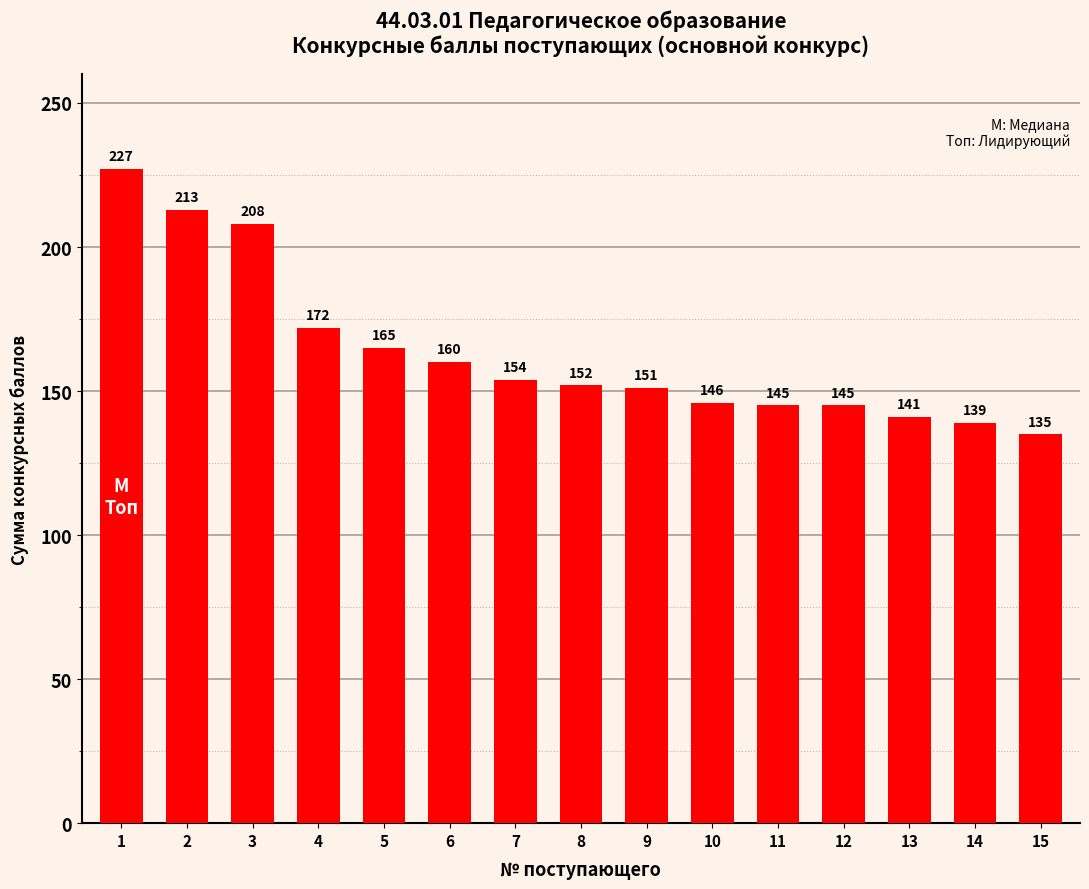

Read the value at 13.

141